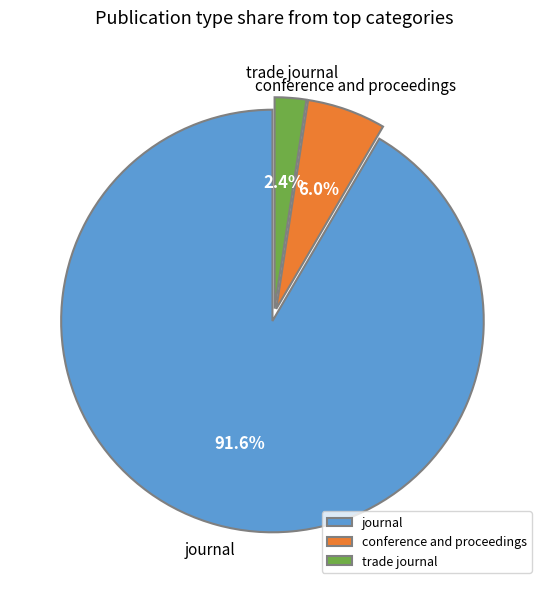

Rank the categories by value from highest to lowest.

journal, conference and proceedings, trade journal